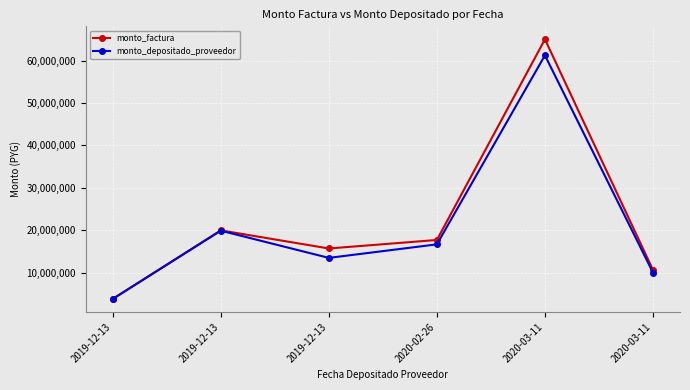

True or false: monto_depositado_proveedor and monto_factura intersect in this chart.

False